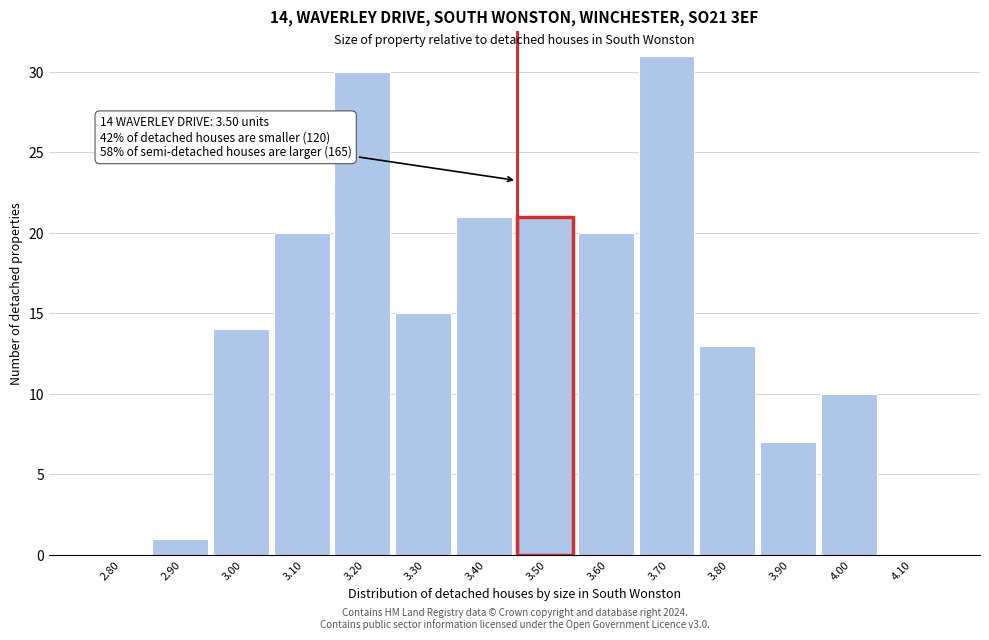

Reading left to right, transcribe all the data shown in this chart.

2.80=0	2.90=1	3.00=14	3.10=20	3.20=30	3.30=15	3.40=21	3.50=21	3.60=20	3.70=31	3.80=13	3.90=7	4.00=10	4.10=0